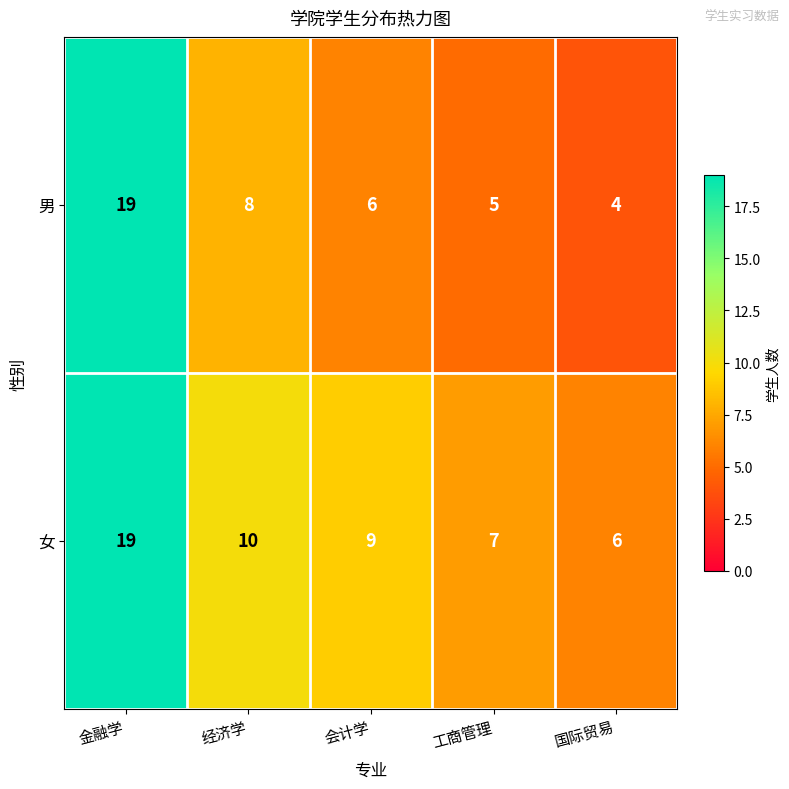

At which label is 女 closest to 12?

经济学